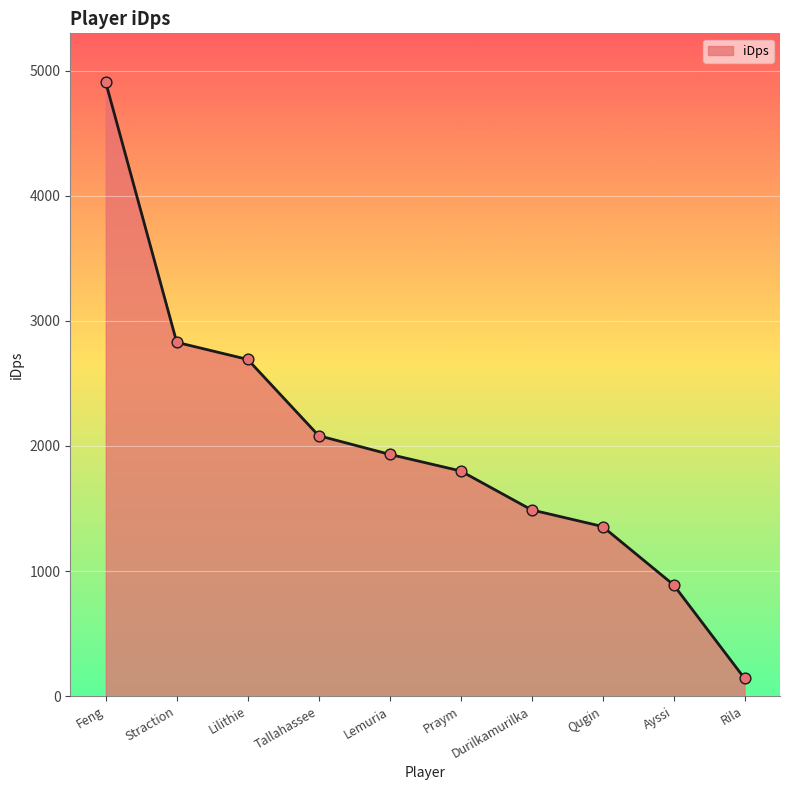

Between Qugin and Lemuria, which is larger?

Lemuria